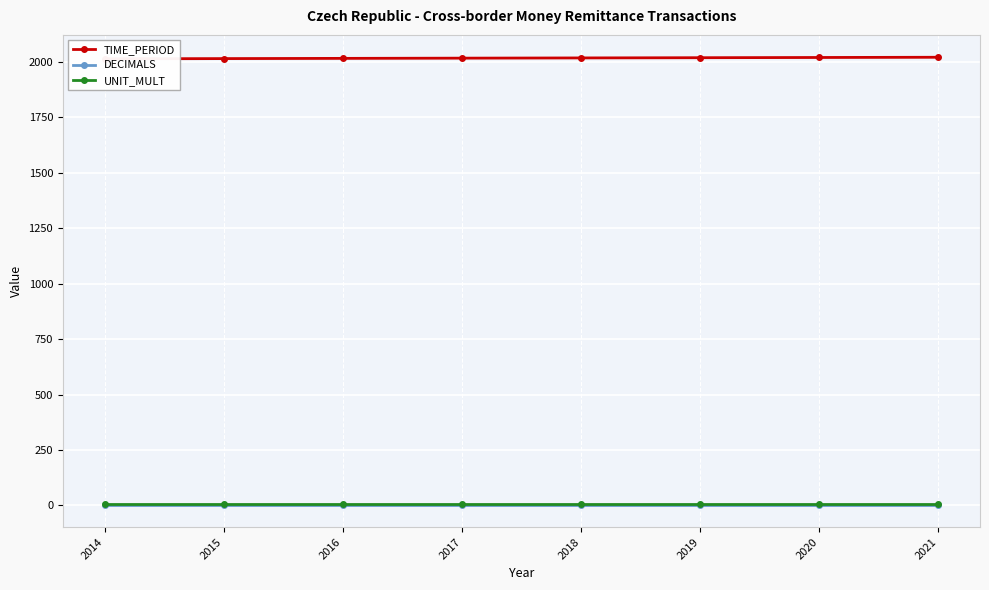

True or false: DECIMALS and UNIT_MULT cross at least once.

False